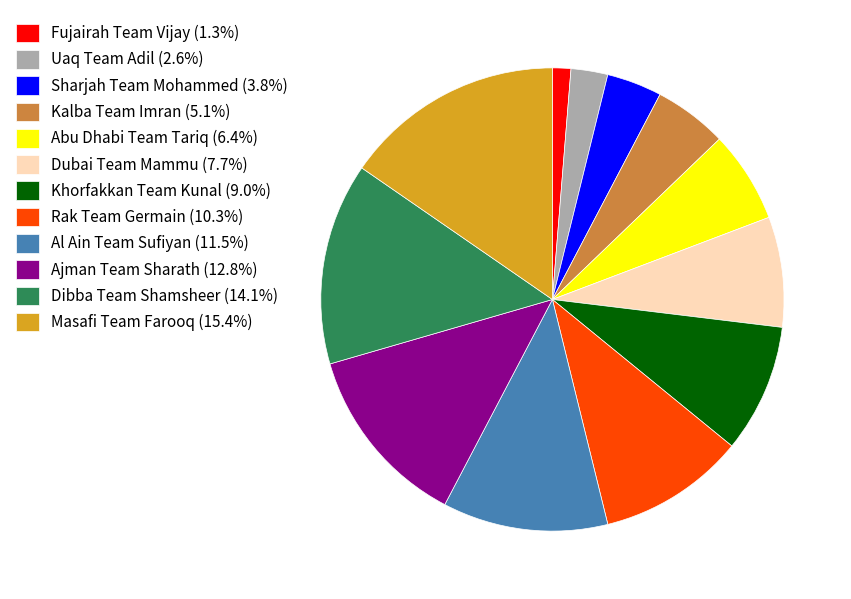

True or false: Fujairah Team Vijay accounts for 1% of the total.

True